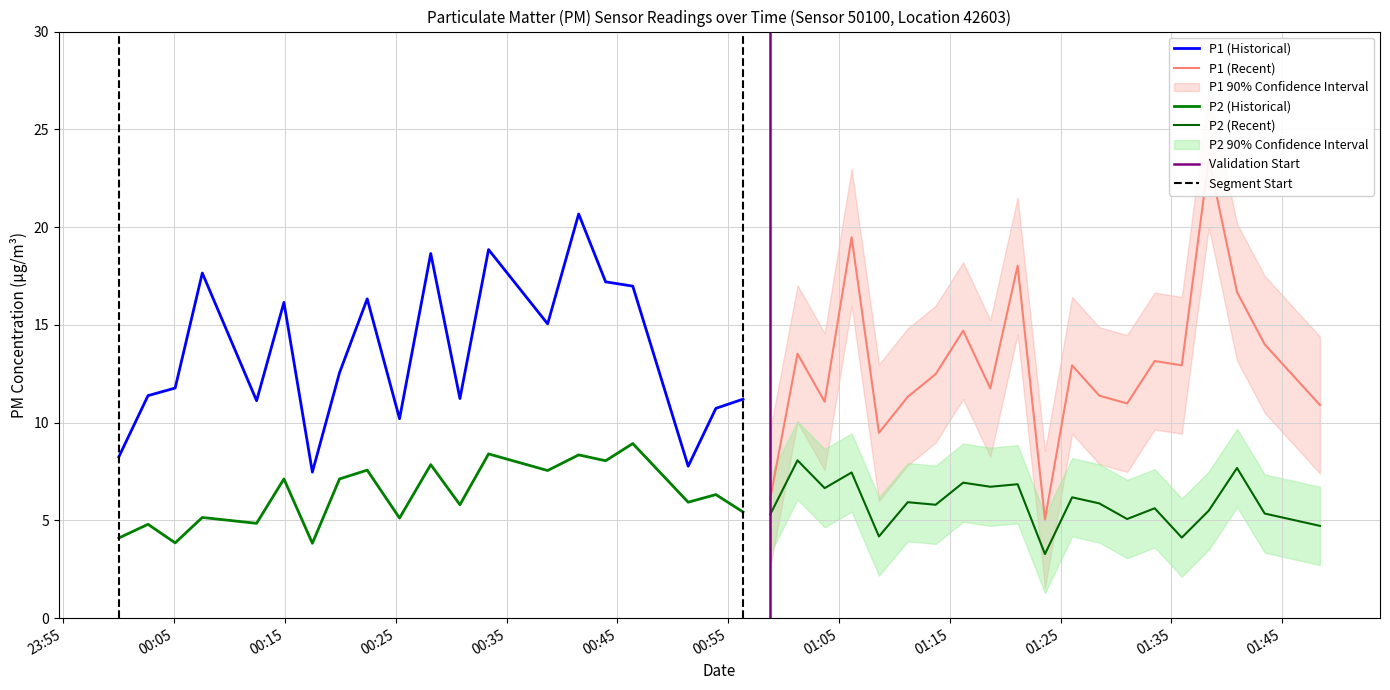

Reading left to right, list all the values displayed in this chart.

P1: 8.2	11.4	11.8	17.6	11.1	16.1	7.5	12.6	16.3	10.2	18.6	11.2	18.9	15.1	20.7	17.2	17.0	7.8	10.7	11.2	6.1	13.5	11.1	19.5	9.5	11.3	12.5	14.7	11.8	18.0	5.0	12.9	11.4	11.0	13.2	12.9	23.5	16.7	14.0	10.9
P2: 4.1	4.8	3.9	5.2	4.8	7.1	3.8	7.1	7.6	5.1	7.8	5.8	8.4	7.5	8.3	8.1	8.9	5.9	6.3	5.4	5.3	8.1	6.7	7.5	4.2	5.9	5.8	6.9	6.7	6.8	3.3	6.2	5.9	5.1	5.6	4.1	5.5	7.7	5.3	4.7